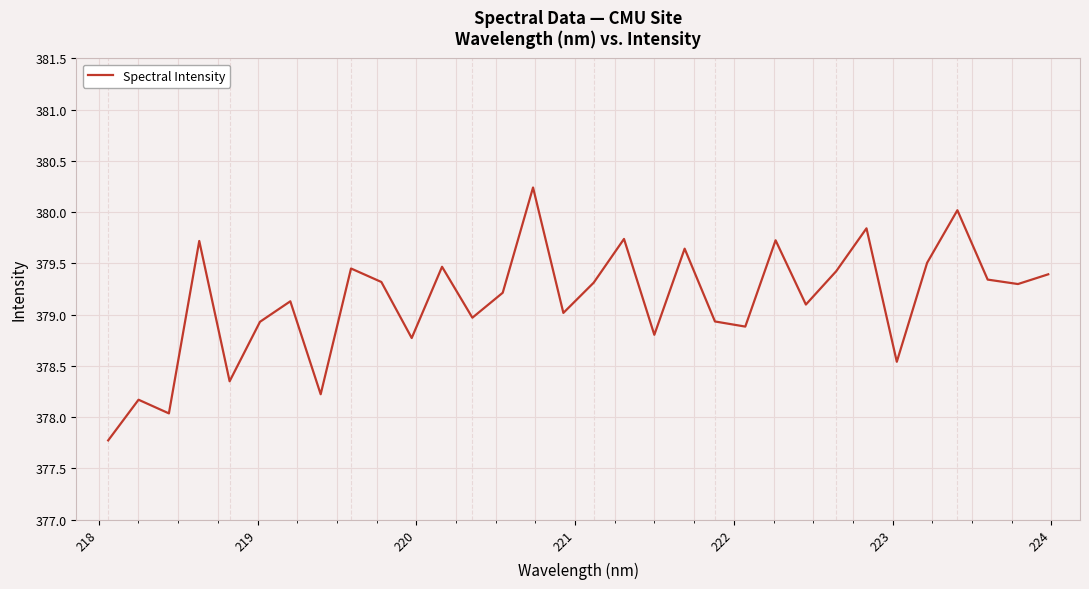

What is the difference between the maximum and minimum values?

2.5